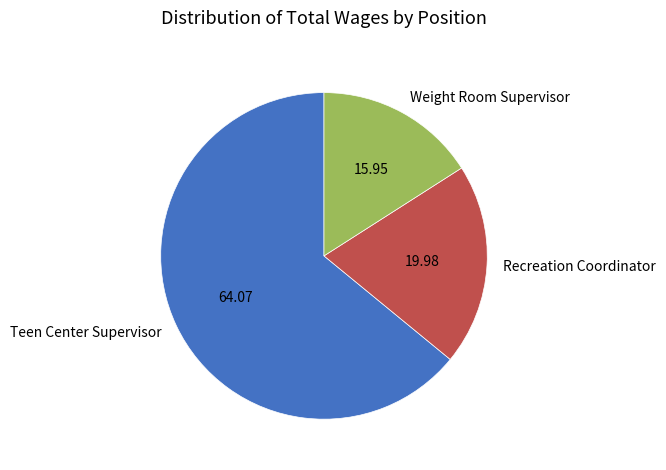

Combined, do Teen Center Supervisor and Weight Room Supervisor account for over 50%?

Yes